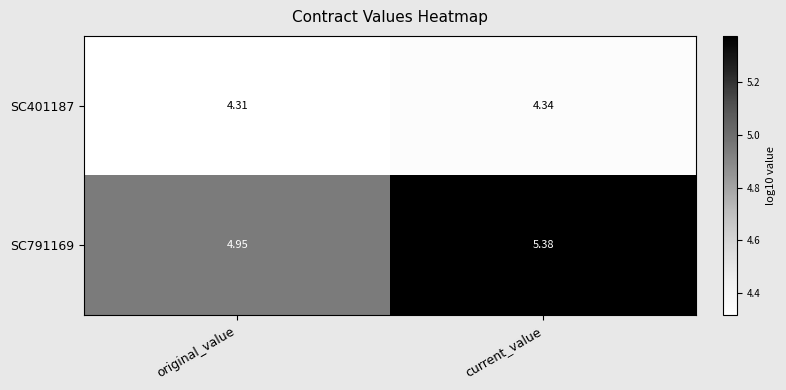

Rank the series at current_value from lowest to highest value.

SC401187, SC791169